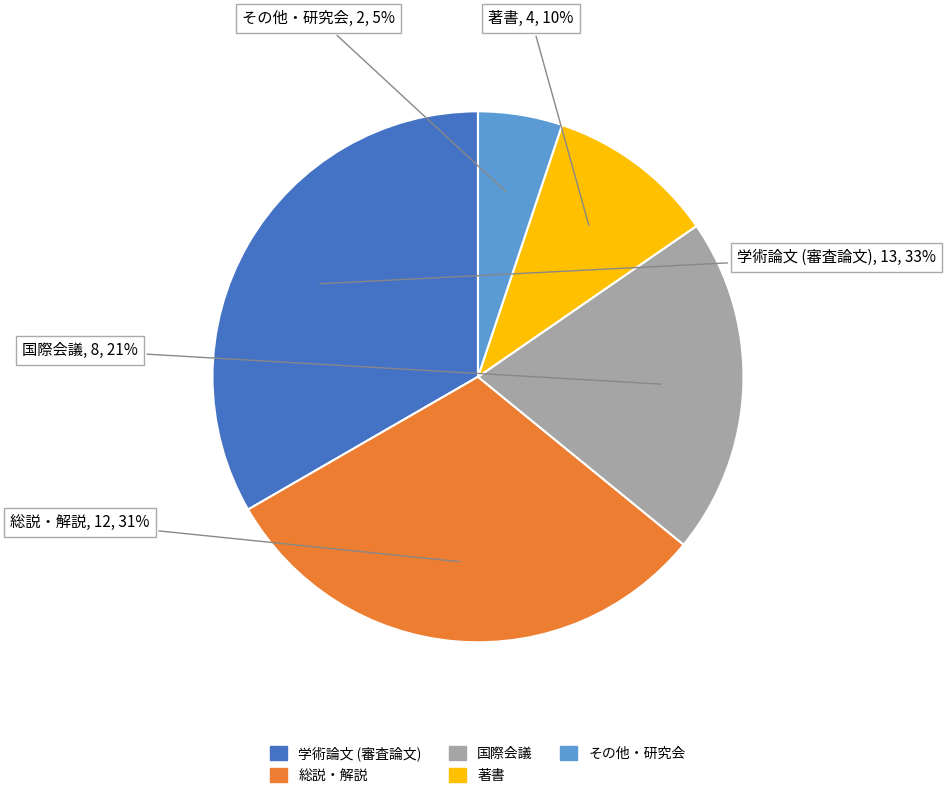

Which category has the biggest portion of the pie?

学術論文 (審査論文)